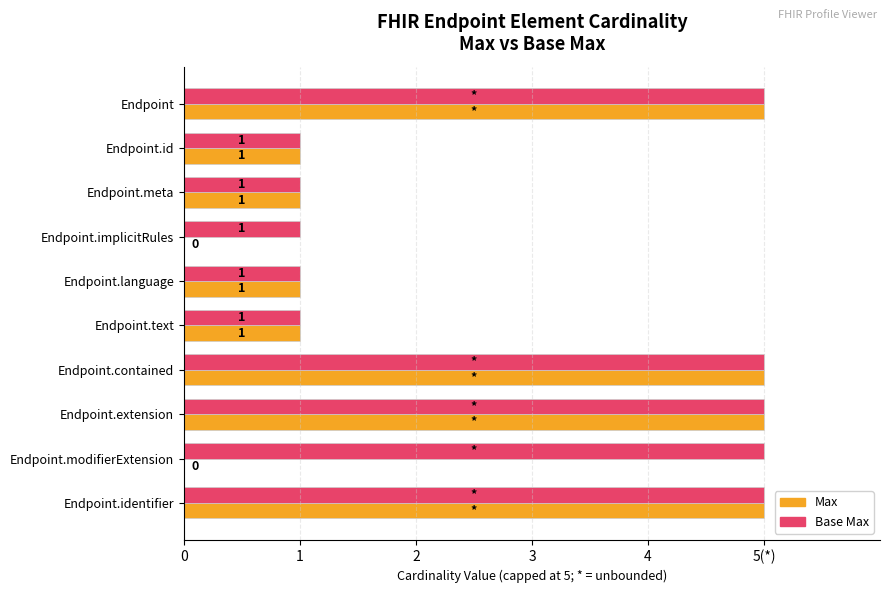

What are all the series names shown in the legend?

Max, Base Max